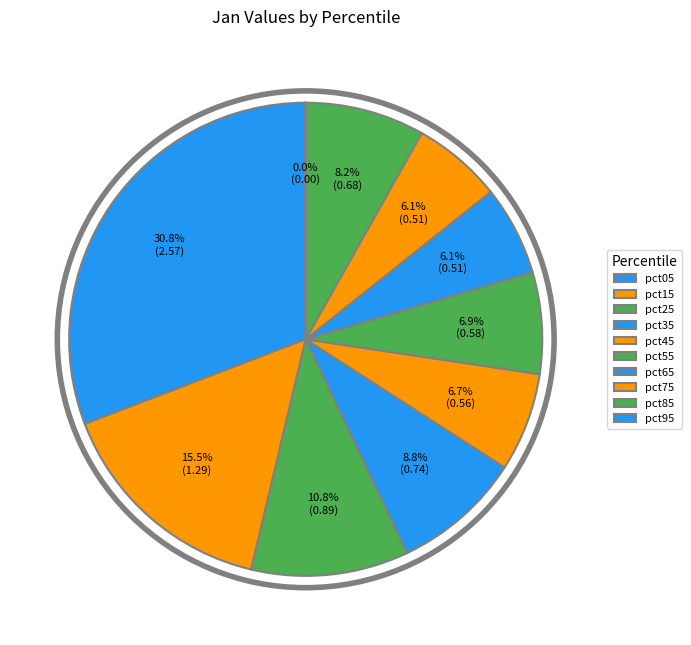

Combined, do pct45 and pct65 account for over 50%?

No